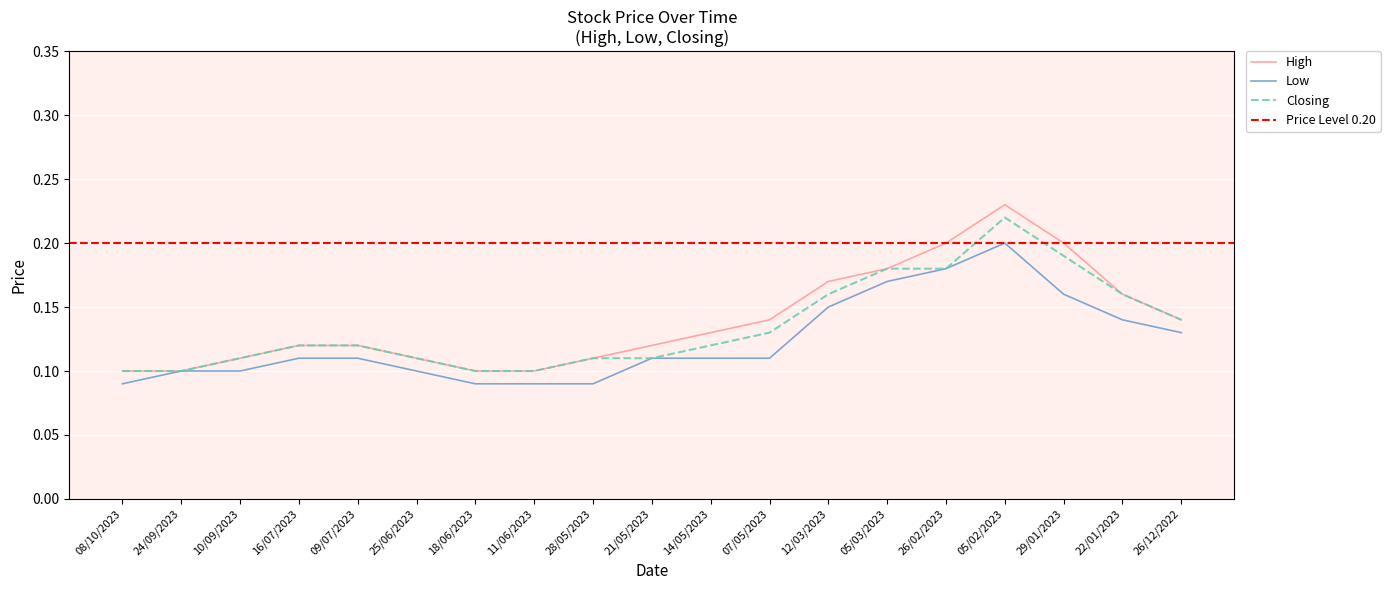

Reading left to right, transcribe all the data shown in this chart.

High: 08/10/2023=0.1	24/09/2023=0.1	10/09/2023=0.1	16/07/2023=0.1	09/07/2023=0.1	25/06/2023=0.1	18/06/2023=0.1	11/06/2023=0.1	28/05/2023=0.1	21/05/2023=0.1	14/05/2023=0.1	07/05/2023=0.1	12/03/2023=0.2	05/03/2023=0.2	26/02/2023=0.2	05/02/2023=0.2	29/01/2023=0.2	22/01/2023=0.2	26/12/2022=0.1
Low: 08/10/2023=0.1	24/09/2023=0.1	10/09/2023=0.1	16/07/2023=0.1	09/07/2023=0.1	25/06/2023=0.1	18/06/2023=0.1	11/06/2023=0.1	28/05/2023=0.1	21/05/2023=0.1	14/05/2023=0.1	07/05/2023=0.1	12/03/2023=0.1	05/03/2023=0.2	26/02/2023=0.2	05/02/2023=0.2	29/01/2023=0.2	22/01/2023=0.1	26/12/2022=0.1
Closing: 08/10/2023=0.1	24/09/2023=0.1	10/09/2023=0.1	16/07/2023=0.1	09/07/2023=0.1	25/06/2023=0.1	18/06/2023=0.1	11/06/2023=0.1	28/05/2023=0.1	21/05/2023=0.1	14/05/2023=0.1	07/05/2023=0.1	12/03/2023=0.2	05/03/2023=0.2	26/02/2023=0.2	05/02/2023=0.2	29/01/2023=0.2	22/01/2023=0.2	26/12/2022=0.1